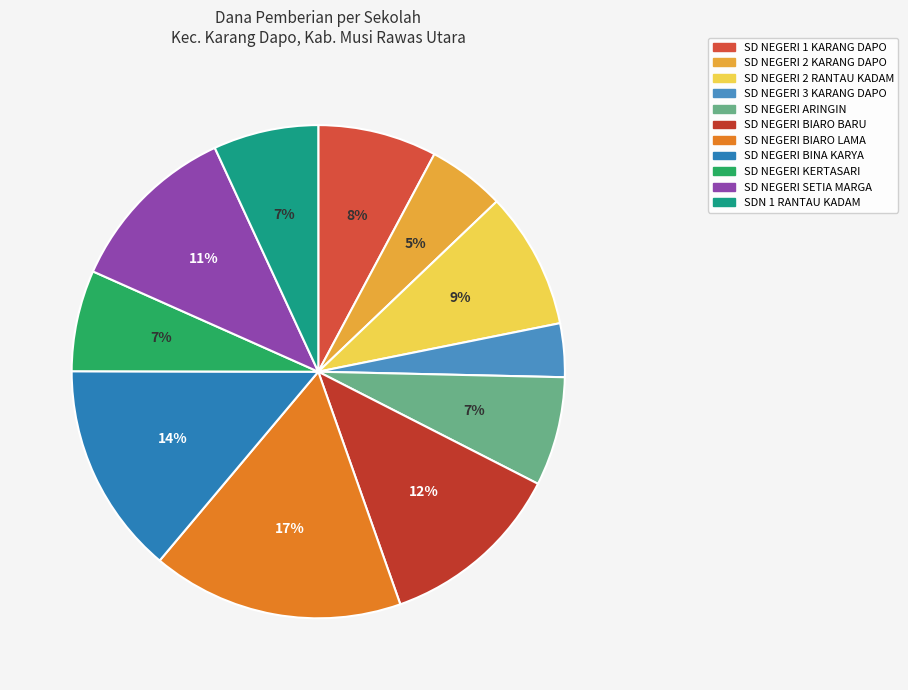

How many slices are in this pie chart?

11